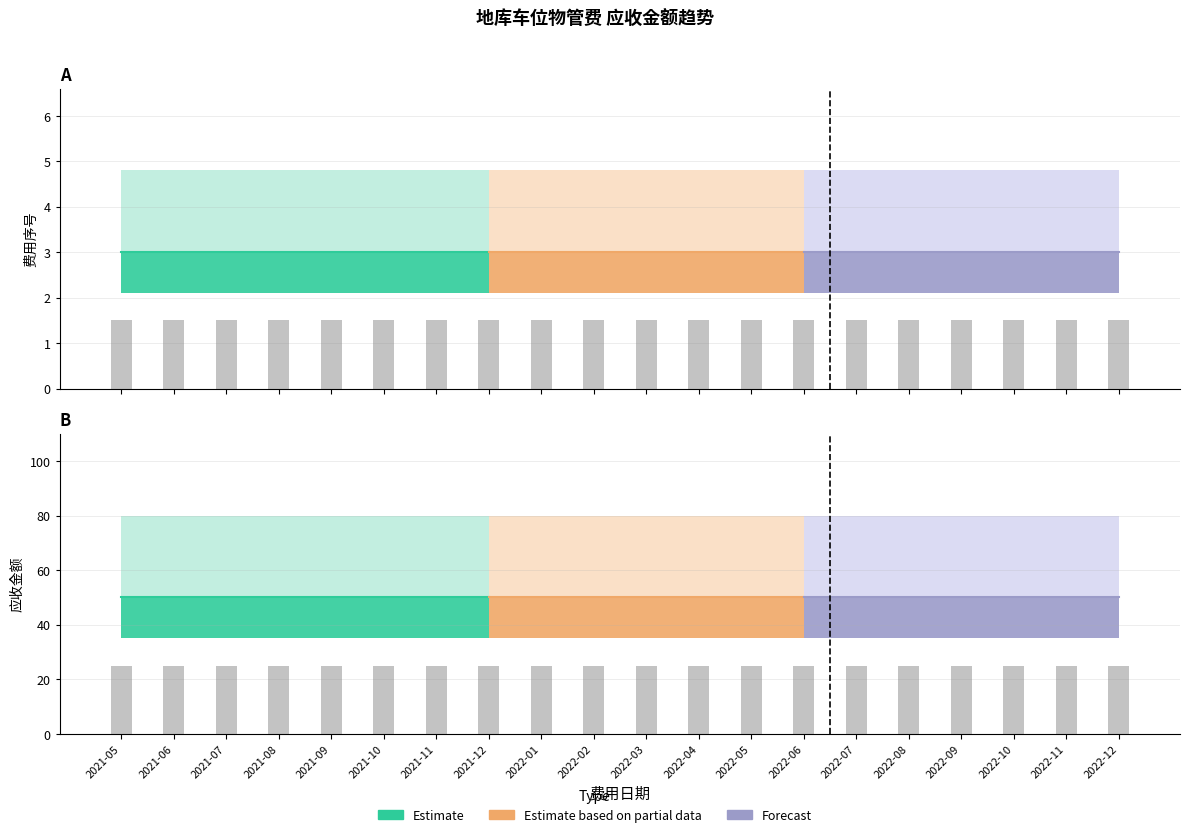

What is the sum of the 应收金额 values at 2022-11 and 2021-06?

100